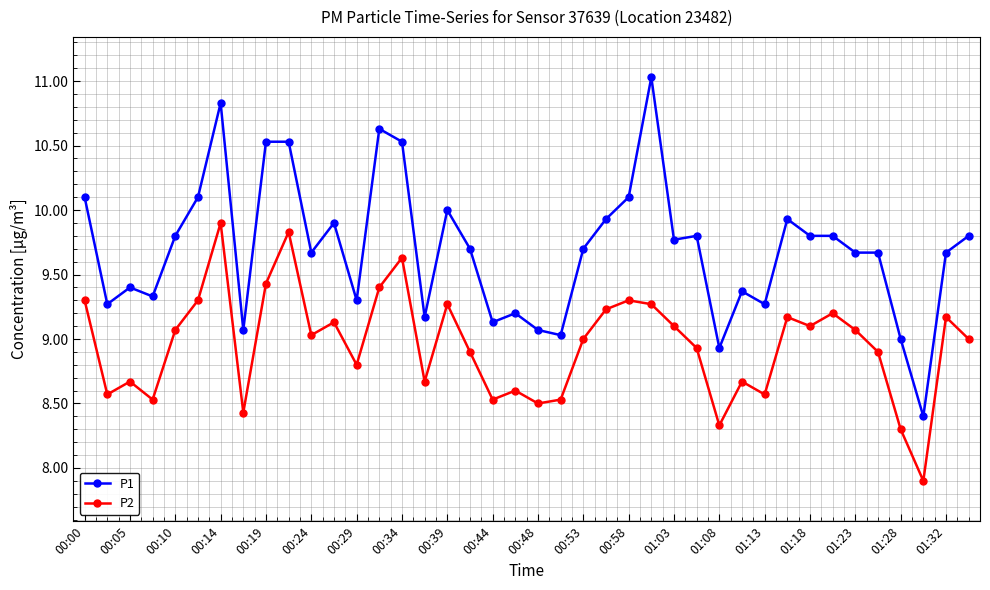

What is the difference between the maximum and minimum values in the P2 series?

2.0